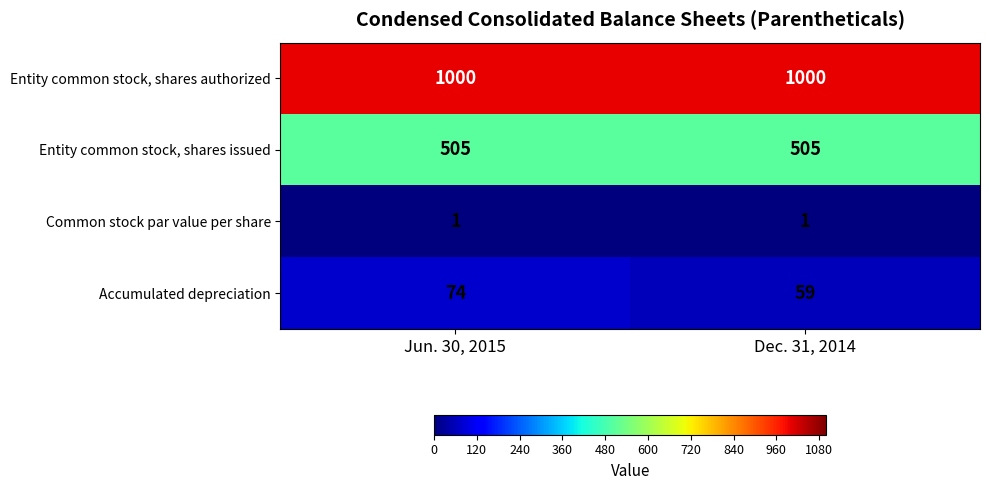

At which category is the sum across all series the highest?

Jun. 30, 2015